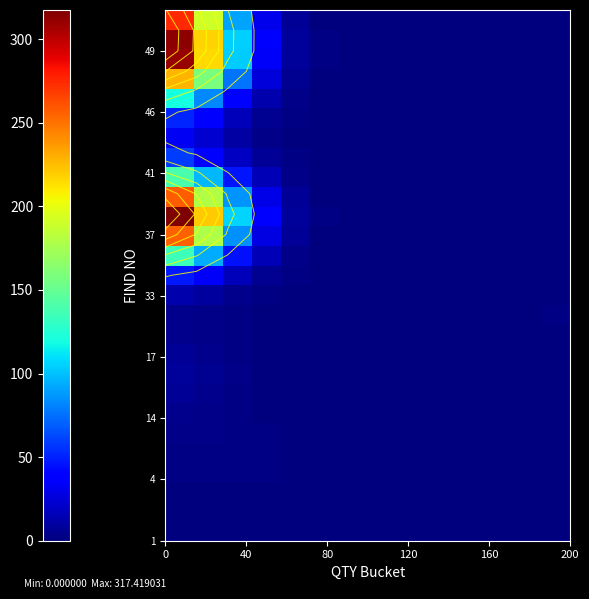

The row_14 series shows 63.2 at 0. True or false?

False